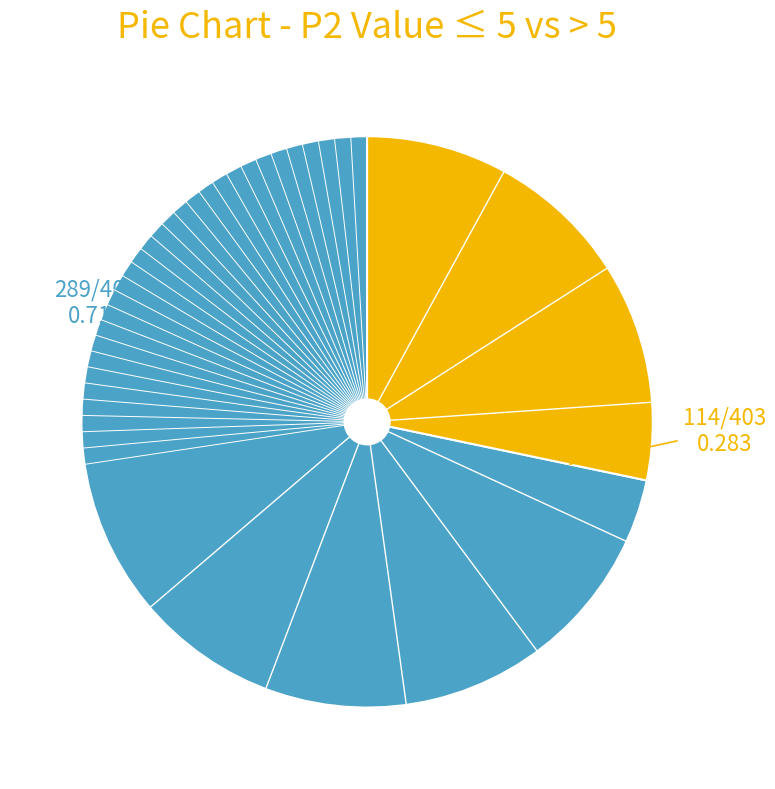

Count the number of slices in the pie.

2